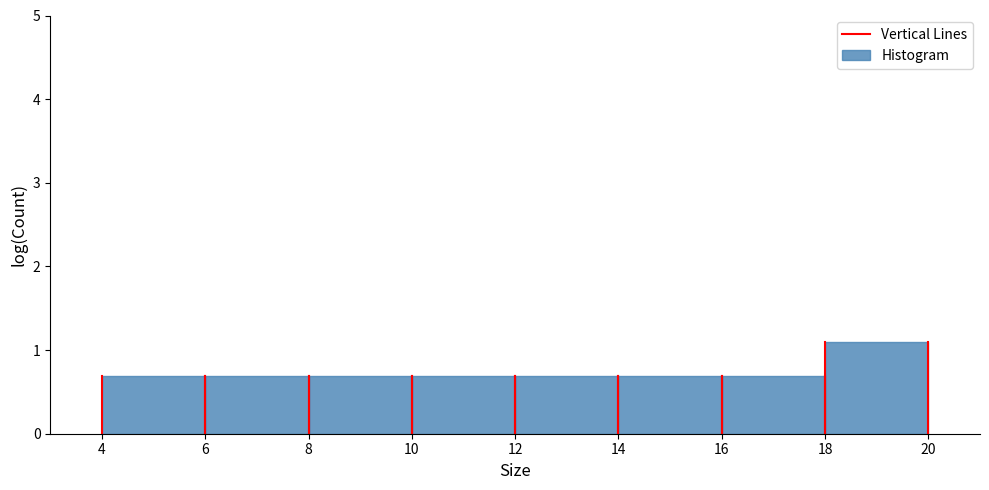

Over which range of the x-axis is the bar tallest?

18 to 20